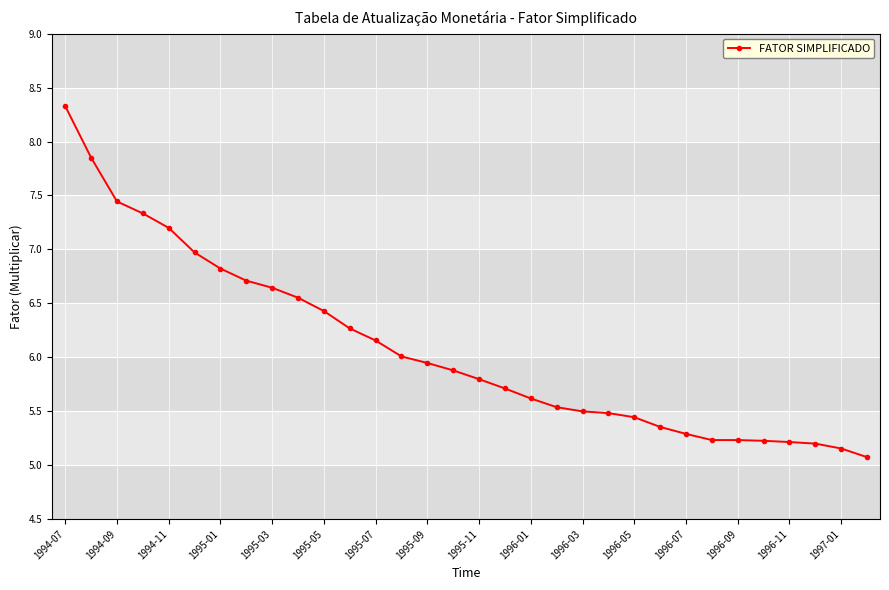

What is the difference between the maximum and minimum values?

3.3